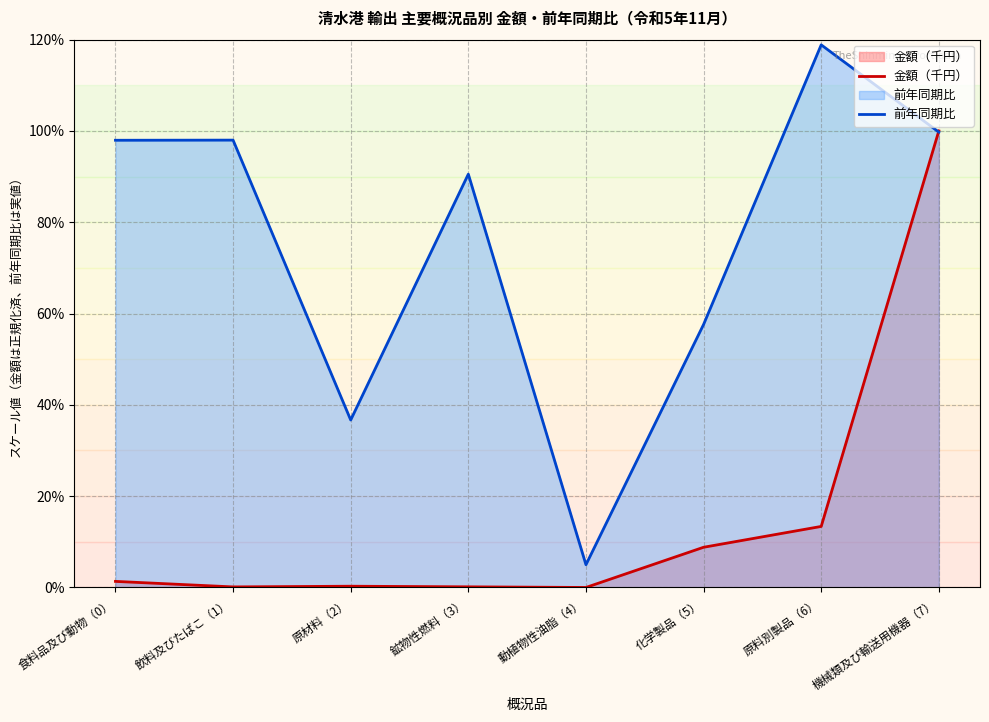

What are all the series names shown in the legend?

金額（千円）, 前年同期比